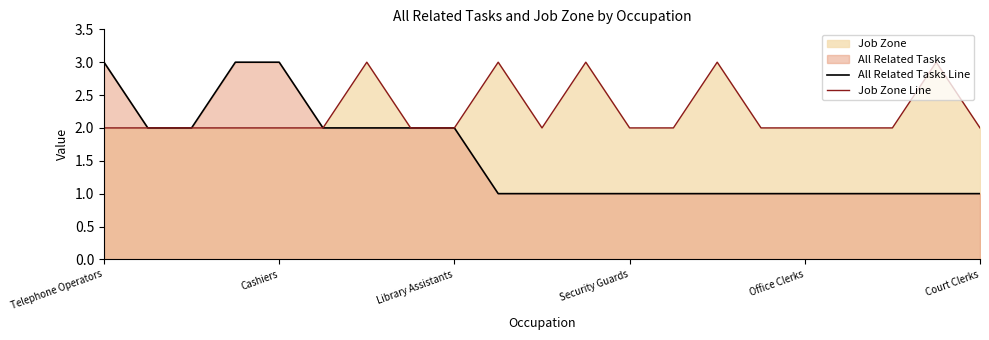

At which category is the sum across all series the highest?

Telephone Operators